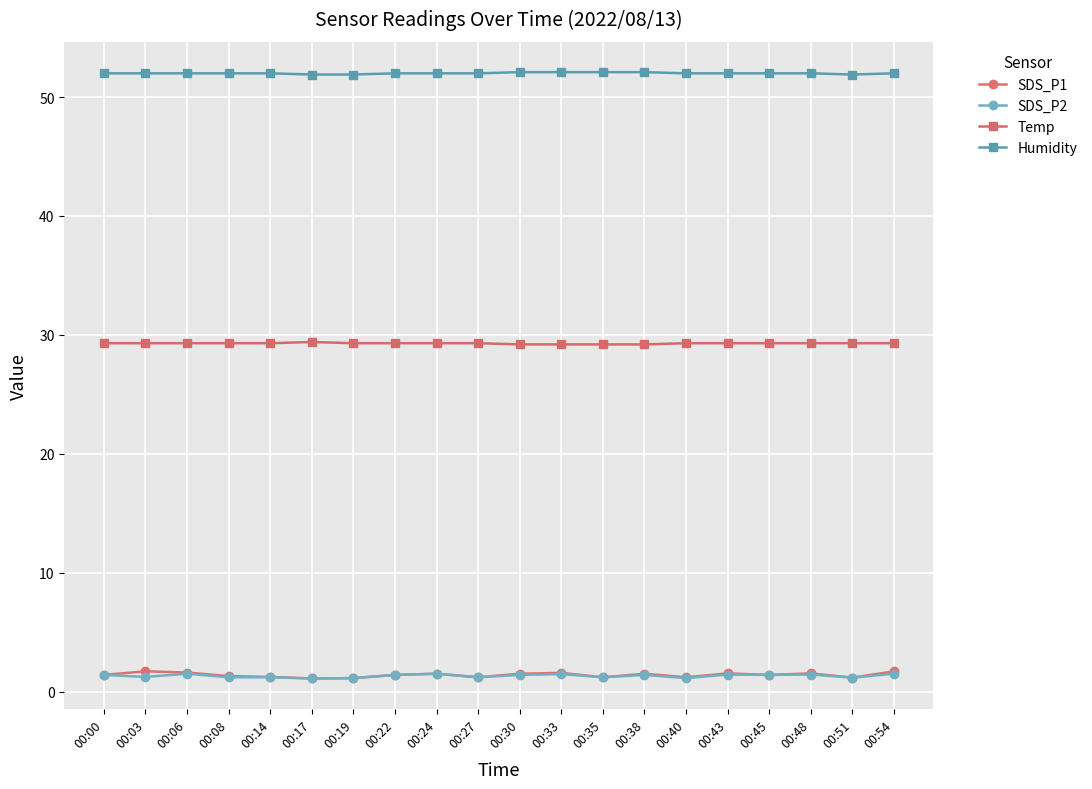

Which series has the largest range (max minus min)?

SDS_P1